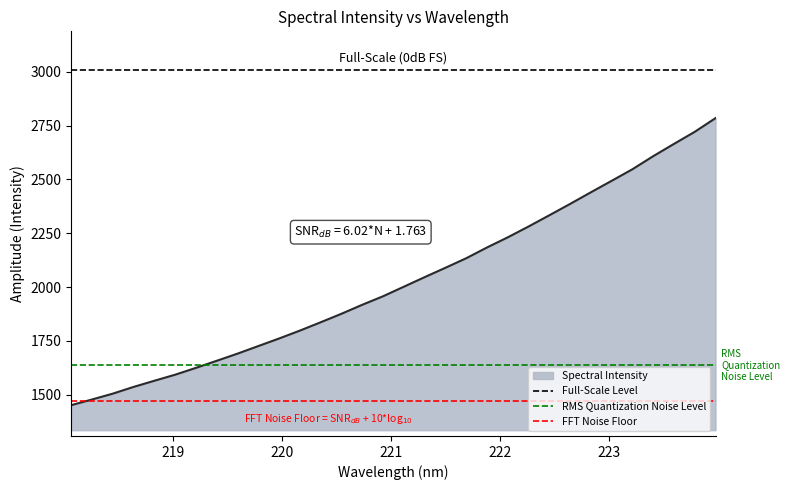

At which label does RMS Quantization Noise Level reach its minimum?

218